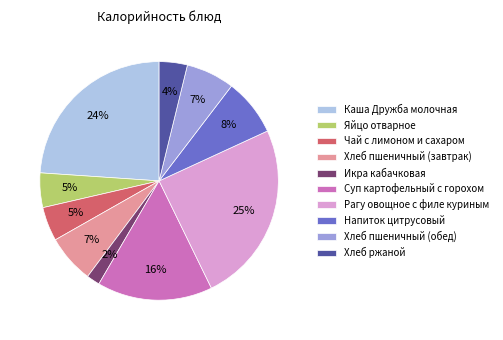

True or false: Хлеб пшеничный (обед) accounts for 7% of the total.

True